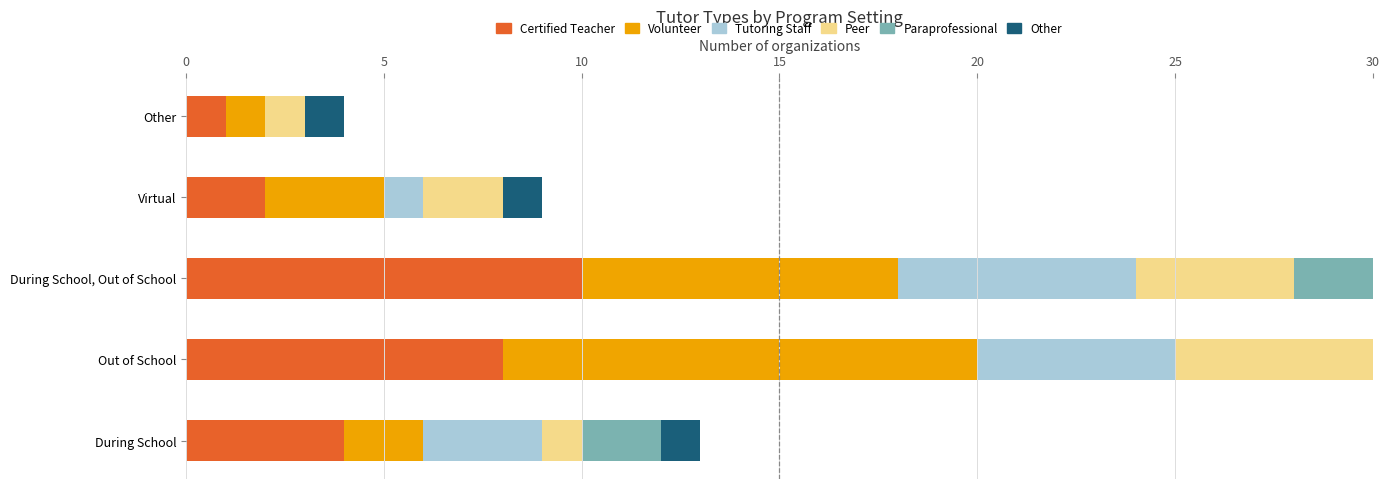

What value does the Peer series have at Virtual?

2